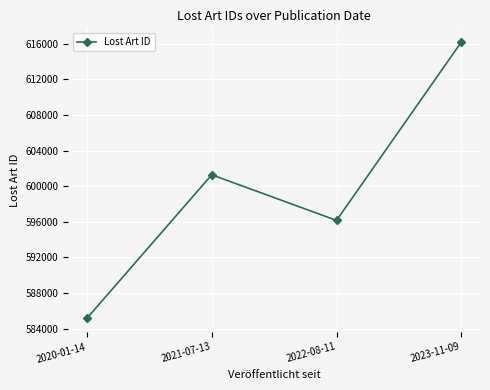

What is the ratio of the value at 2022-08-11 to the value at 2023-11-09?

1.0